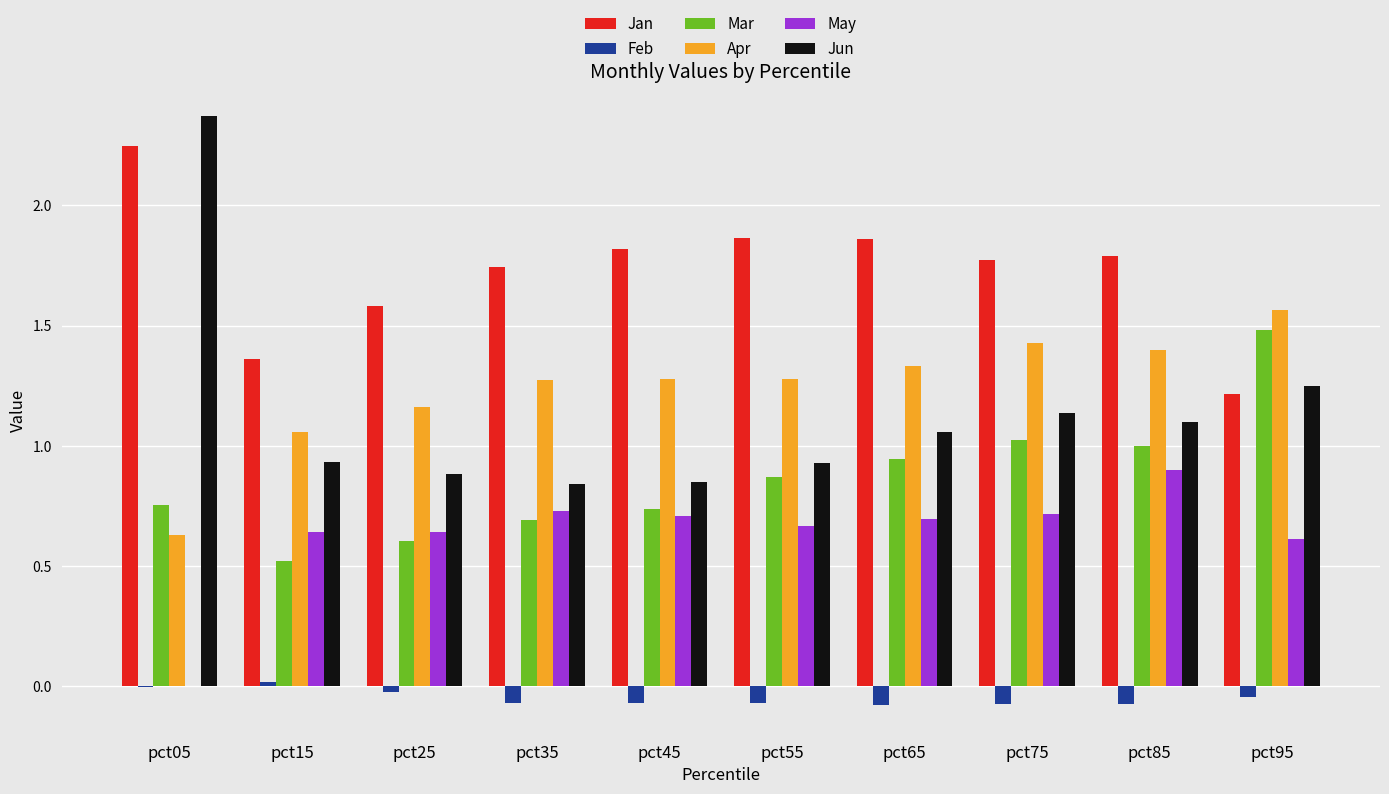

Which series has the largest total across all categories?

Jan